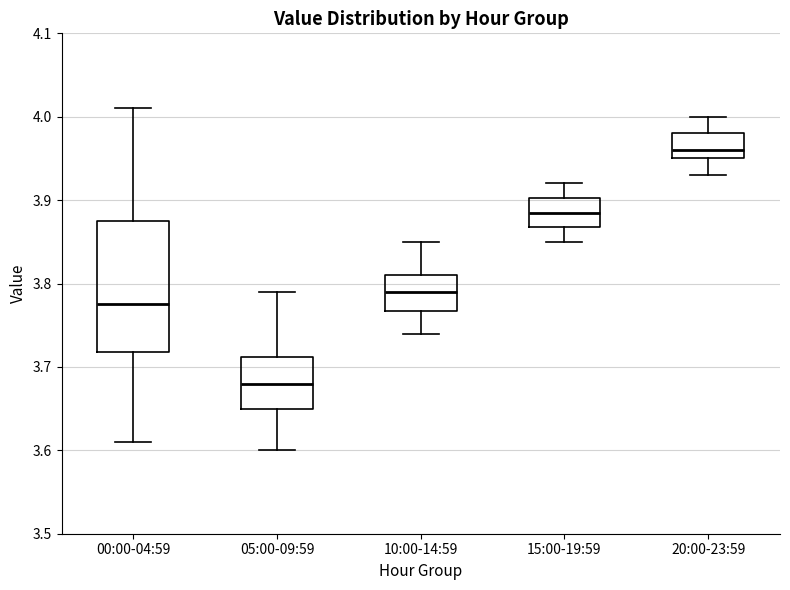

Reading left to right, transcribe this box plot: for each box, give where its median line is, the range the box spans, and where its two whiskers end, as read against the y-axis. The values are not printed on the chart, so give them approximately, as read against the axis.

00:00-04:59: median 3.78, box 3.72 to 3.88, whiskers 3.61 to 4.01
05:00-09:59: median 3.68, box 3.65 to 3.71, whiskers 3.60 to 3.79
10:00-14:59: median 3.79, box 3.77 to 3.81, whiskers 3.74 to 3.85
15:00-19:59: median 3.89, box 3.87 to 3.90, whiskers 3.85 to 3.92
20:00-23:59: median 3.96, box 3.95 to 3.98, whiskers 3.93 to 4.00